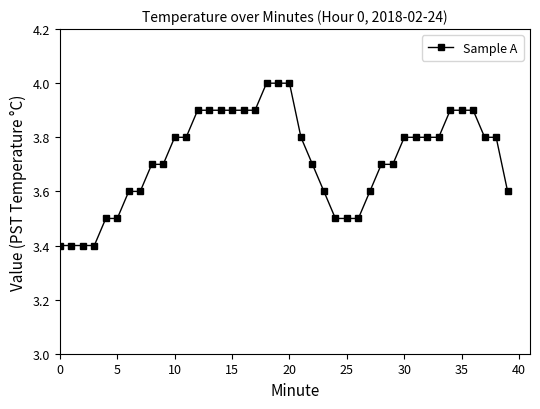

What is the value of the 32nd point from the left?

3.8